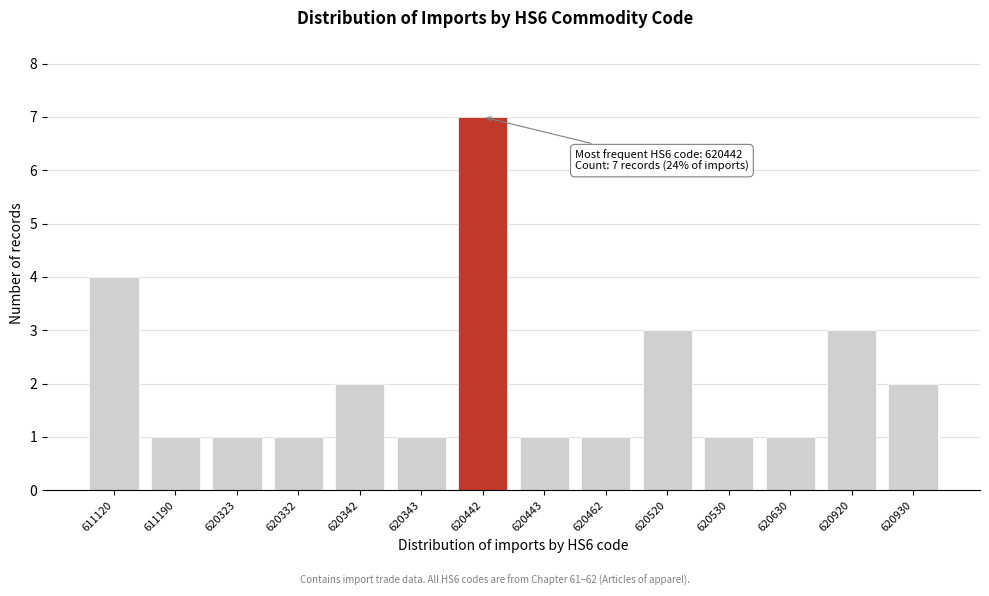

Reading left to right, transcribe all the data shown in this chart.

4	1	1	1	2	1	7	1	1	3	1	1	3	2